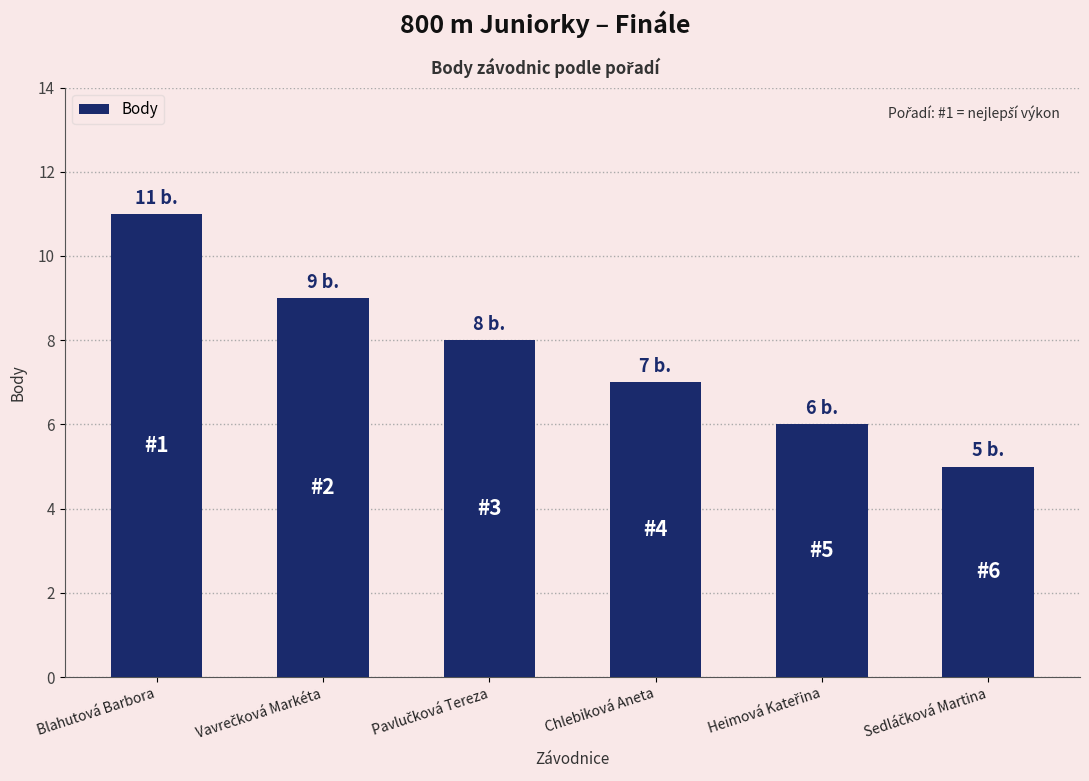

Reading right to left, list all the values displayed in this chart.

5	6	7	8	9	11